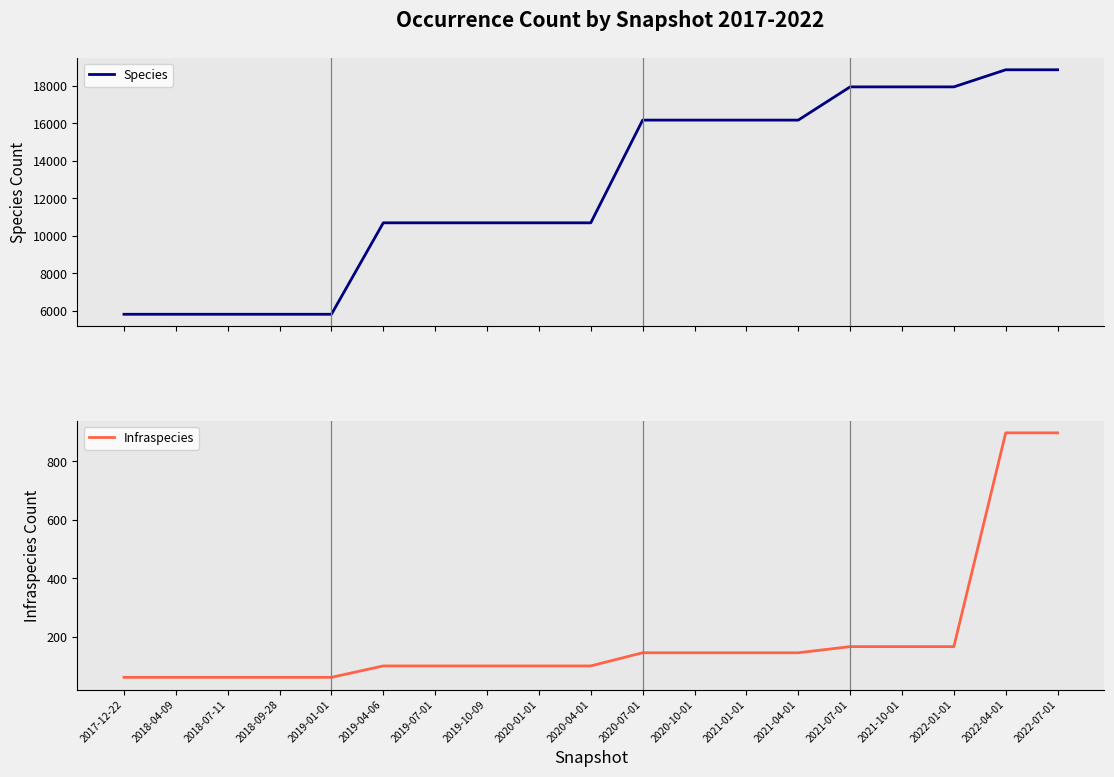

What is the total value across all series at 2022-01-01?

18110